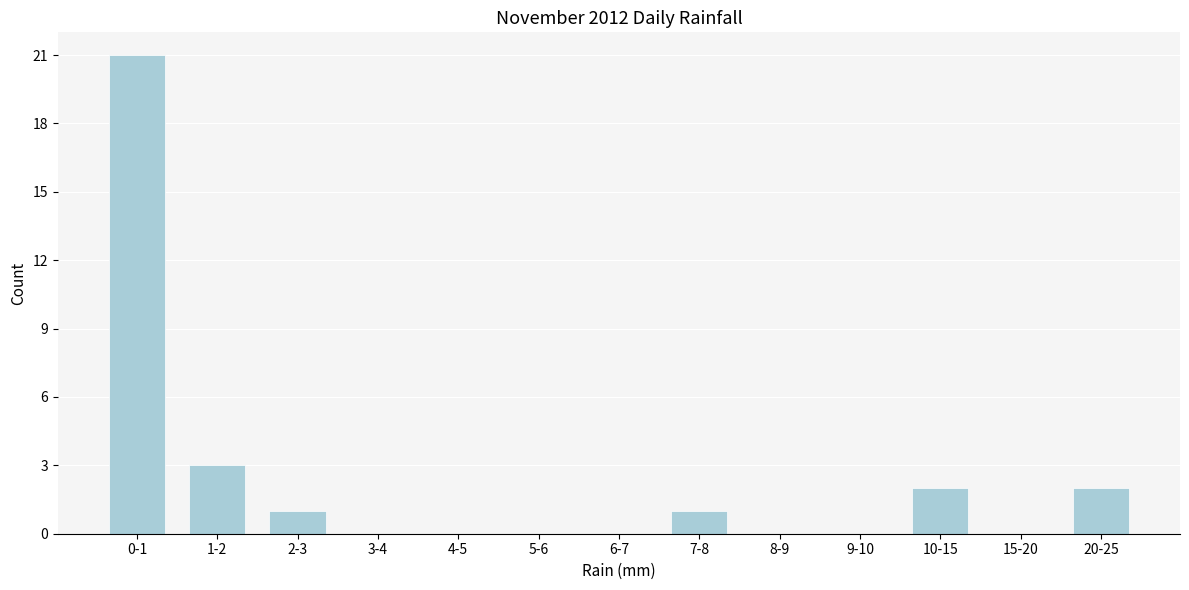

Reading left to right, what are all the values shown in this chart?

0-1=21	1-2=3	2-3=1	3-4=0	4-5=0	5-6=0	6-7=0	7-8=1	8-9=0	9-10=0	10-15=2	15-20=0	20-25=2